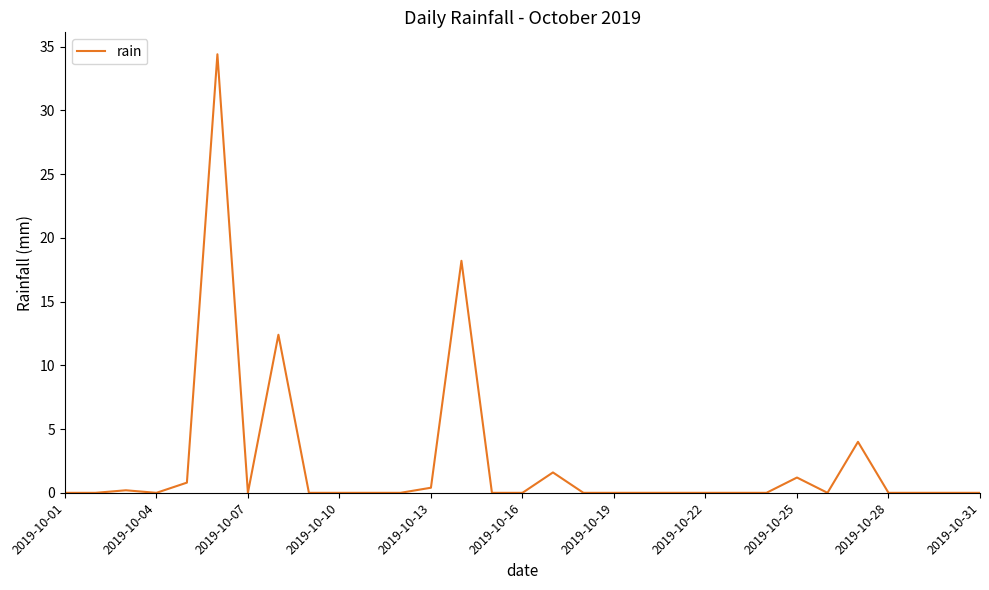

What is the maximum value shown in the chart?

34.4